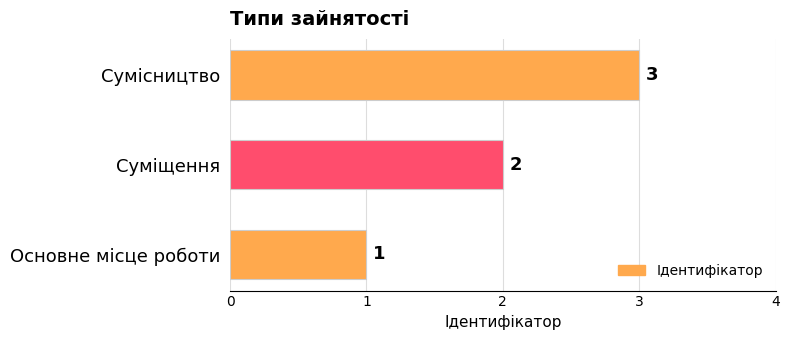

Which has a higher value, Суміщення or Основне місце роботи?

Суміщення